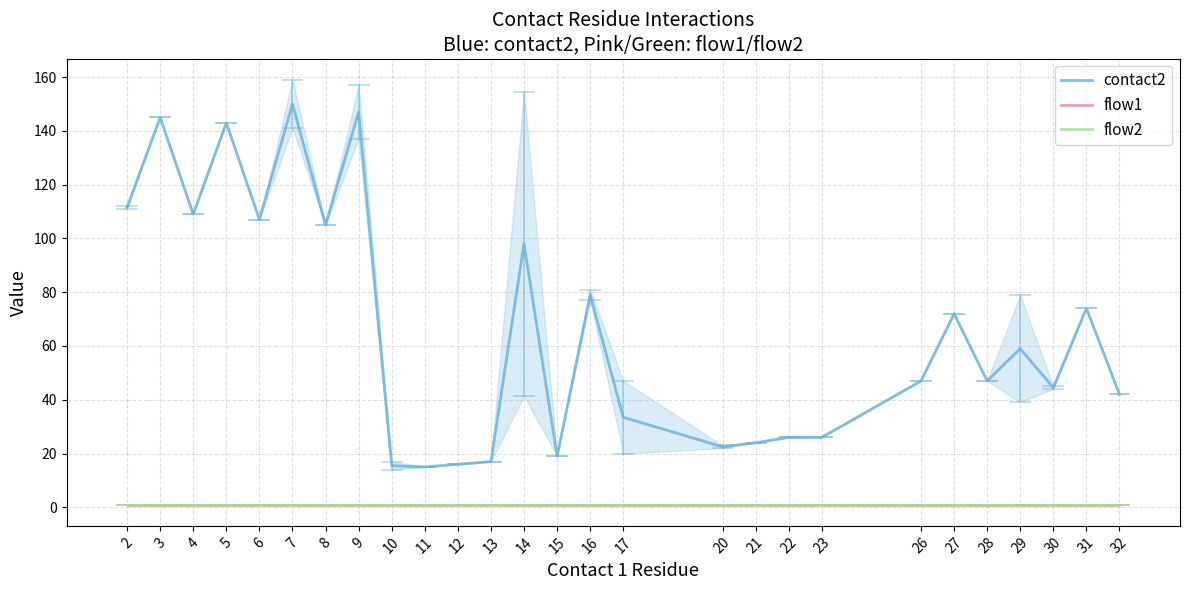

What are all the series names shown in the legend?

contact2, flow1, flow2